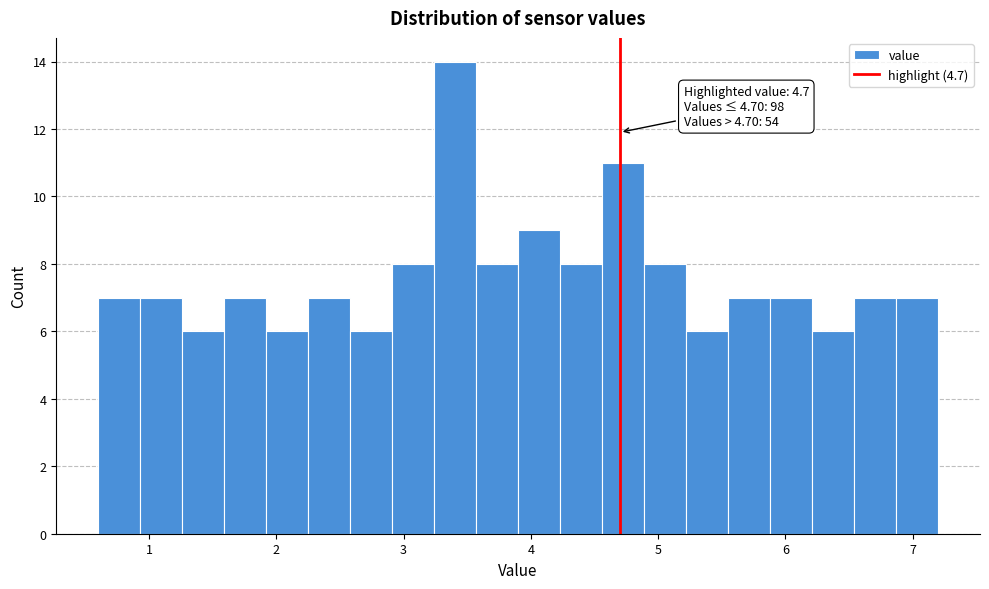

Read against the x-axis, roughly where is the centre of the tallest bar?

3.4